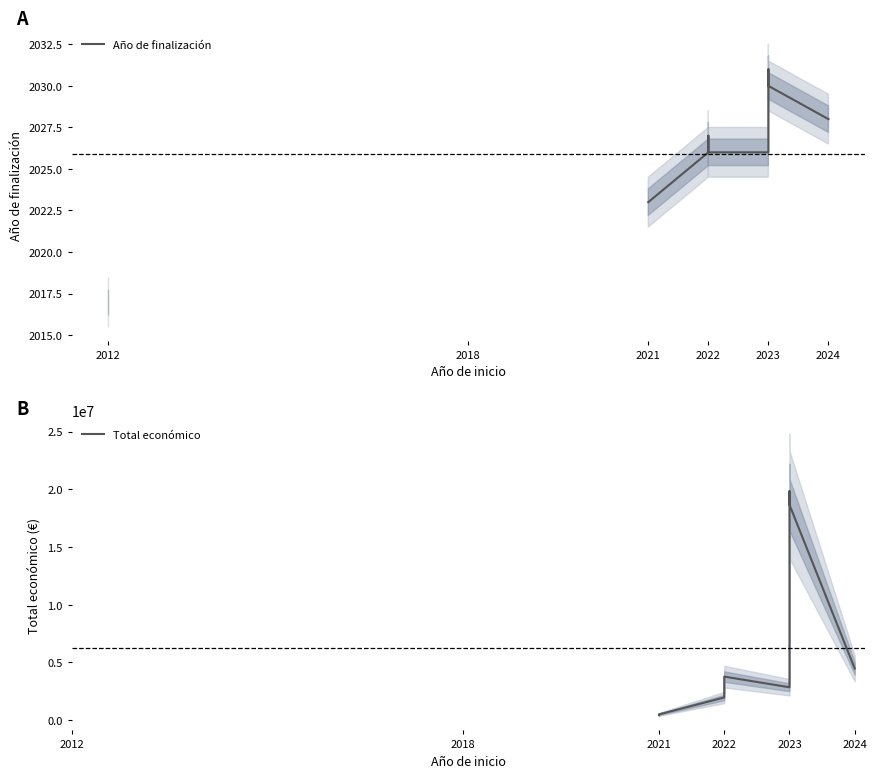

Which category has the highest value in the Total económico series?

2023